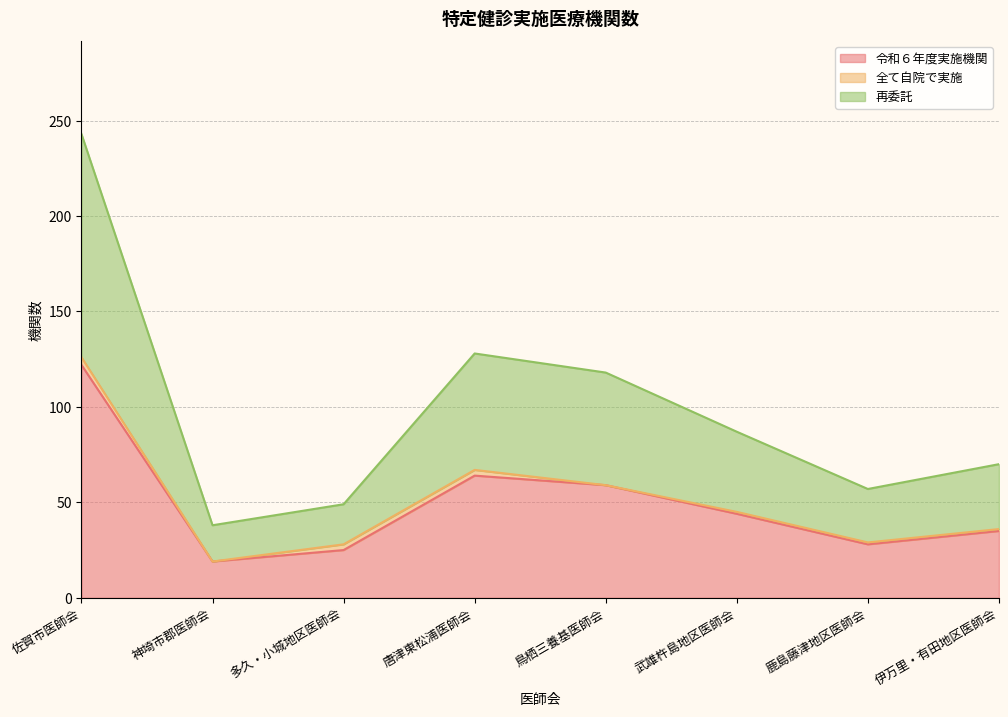

At which label is 再委託 closest to 140?

唐津東松浦医師会